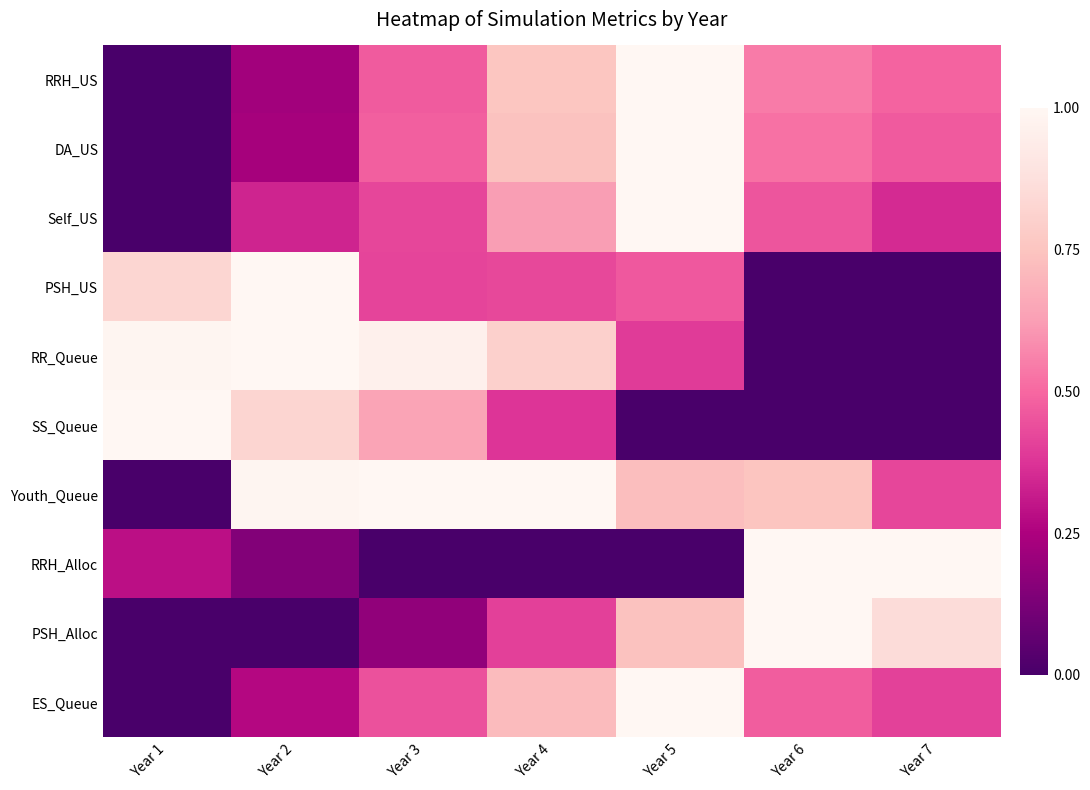

Reading left to right, transcribe all the data shown in this chart.

RRH_US: Year 1=0.0	Year 2=0.2	Year 3=0.5	Year 4=0.8	Year 5=1.0	Year 6=0.5	Year 7=0.5
DA_US: Year 1=0.0	Year 2=0.2	Year 3=0.5	Year 4=0.7	Year 5=1.0	Year 6=0.5	Year 7=0.5
Self_US: Year 1=0.0	Year 2=0.3	Year 3=0.4	Year 4=0.6	Year 5=1.0	Year 6=0.5	Year 7=0.4
PSH_US: Year 1=0.8	Year 2=1.0	Year 3=0.4	Year 4=0.4	Year 5=0.5	Year 6=0.0	Year 7=0.0
RR_Queue: Year 1=1.0	Year 2=1.0	Year 3=1.0	Year 4=0.8	Year 5=0.4	Year 6=0.0	Year 7=0.0
SS_Queue: Year 1=1.0	Year 2=0.8	Year 3=0.6	Year 4=0.4	Year 5=0.0	Year 6=0.0	Year 7=0.0
Youth_Queue: Year 1=0.0	Year 2=1.0	Year 3=1.0	Year 4=1.0	Year 5=0.7	Year 6=0.8	Year 7=0.4
RRH_Alloc: Year 1=0.3	Year 2=0.1	Year 3=0.0	Year 4=0.0	Year 5=0.0	Year 6=1.0	Year 7=1.0
PSH_Alloc: Year 1=0.0	Year 2=0.0	Year 3=0.2	Year 4=0.4	Year 5=0.7	Year 6=1.0	Year 7=0.9
ES_Queue: Year 1=0.0	Year 2=0.3	Year 3=0.4	Year 4=0.7	Year 5=1.0	Year 6=0.5	Year 7=0.4